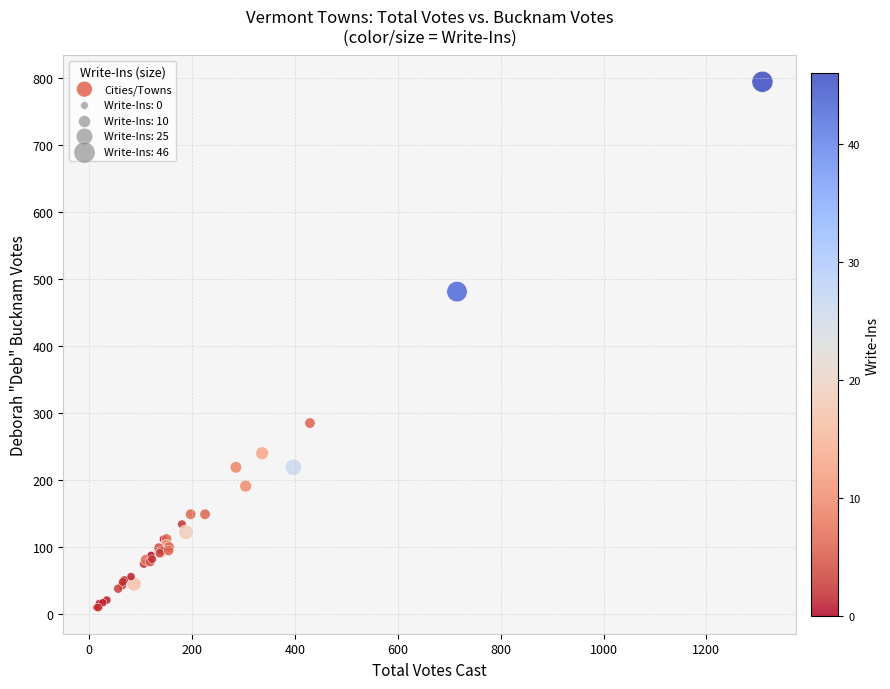

What Y value in the scatter plot is closest to 402?

481